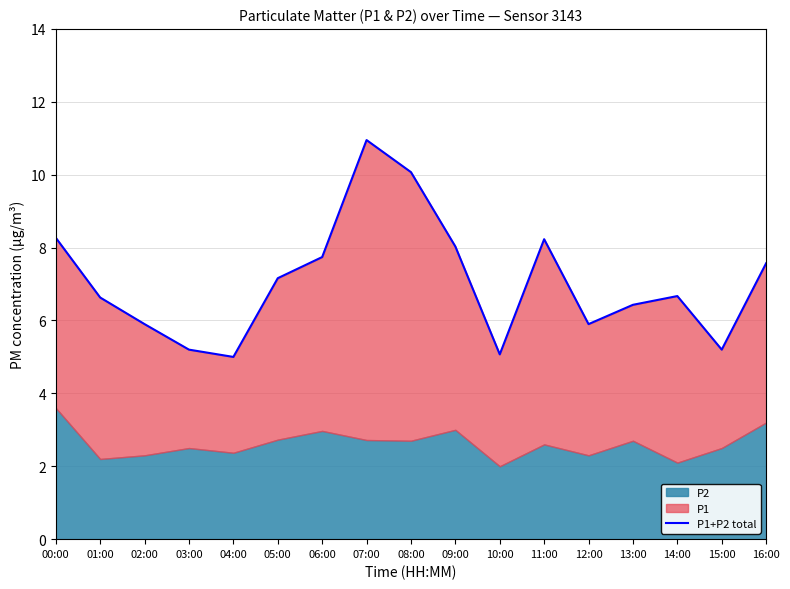

What is the difference between the maximum and minimum values?

6.0